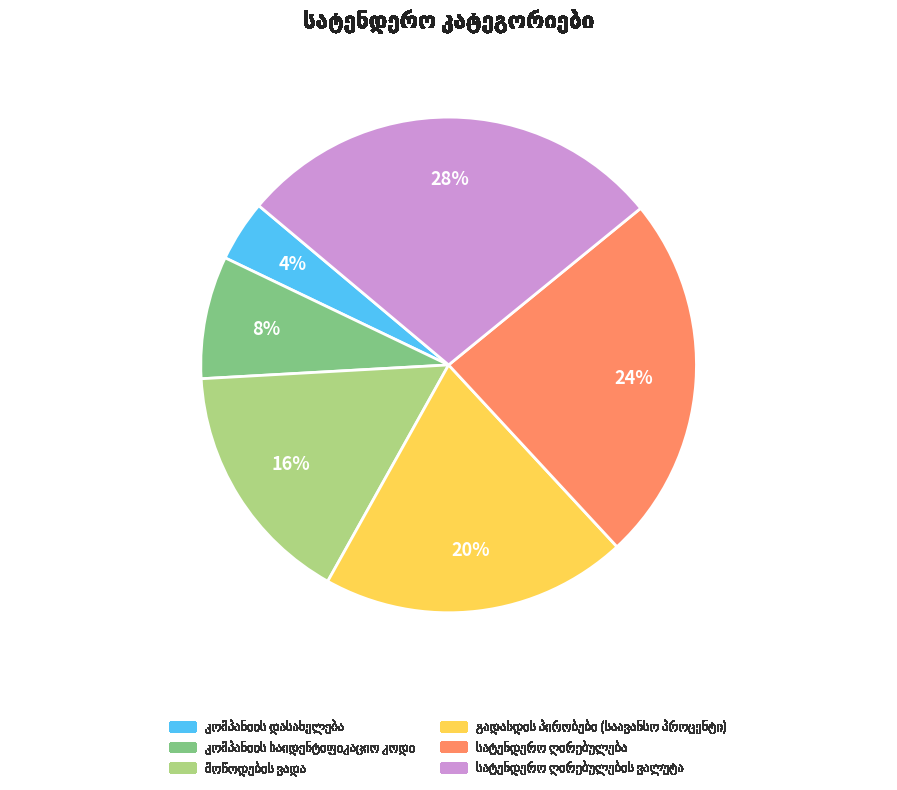

To the nearest percent, what is the difference between the largest and smallest slice percentages?

24%